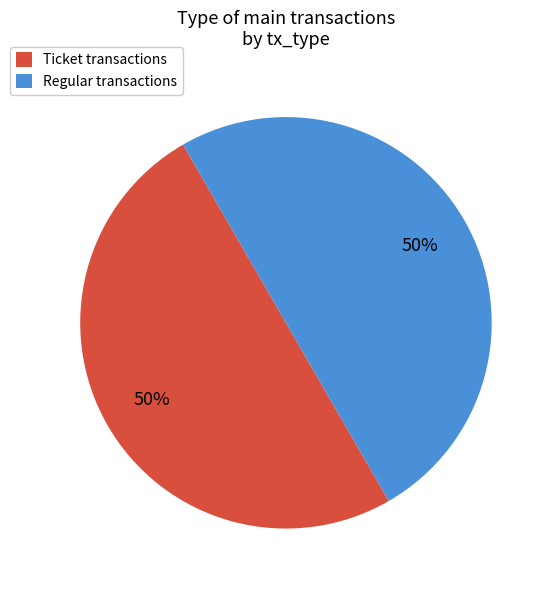

Combined, do Ticket transactions and Regular transactions account for over 50%?

Yes